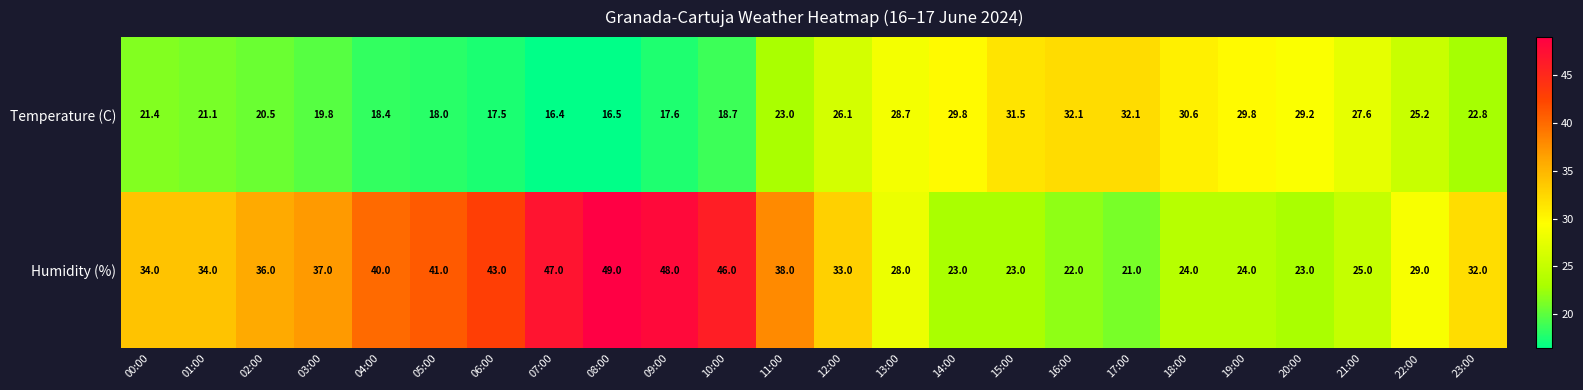

What is the sum of all Humidity (%) values?

800.0